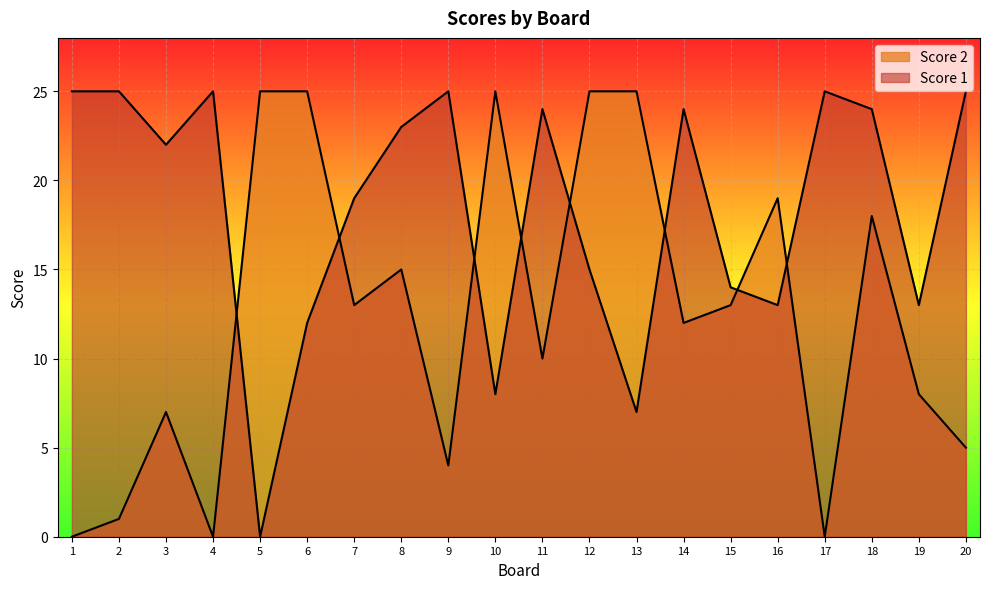

The value of Score 1 at 7 is 19. True or false?

True